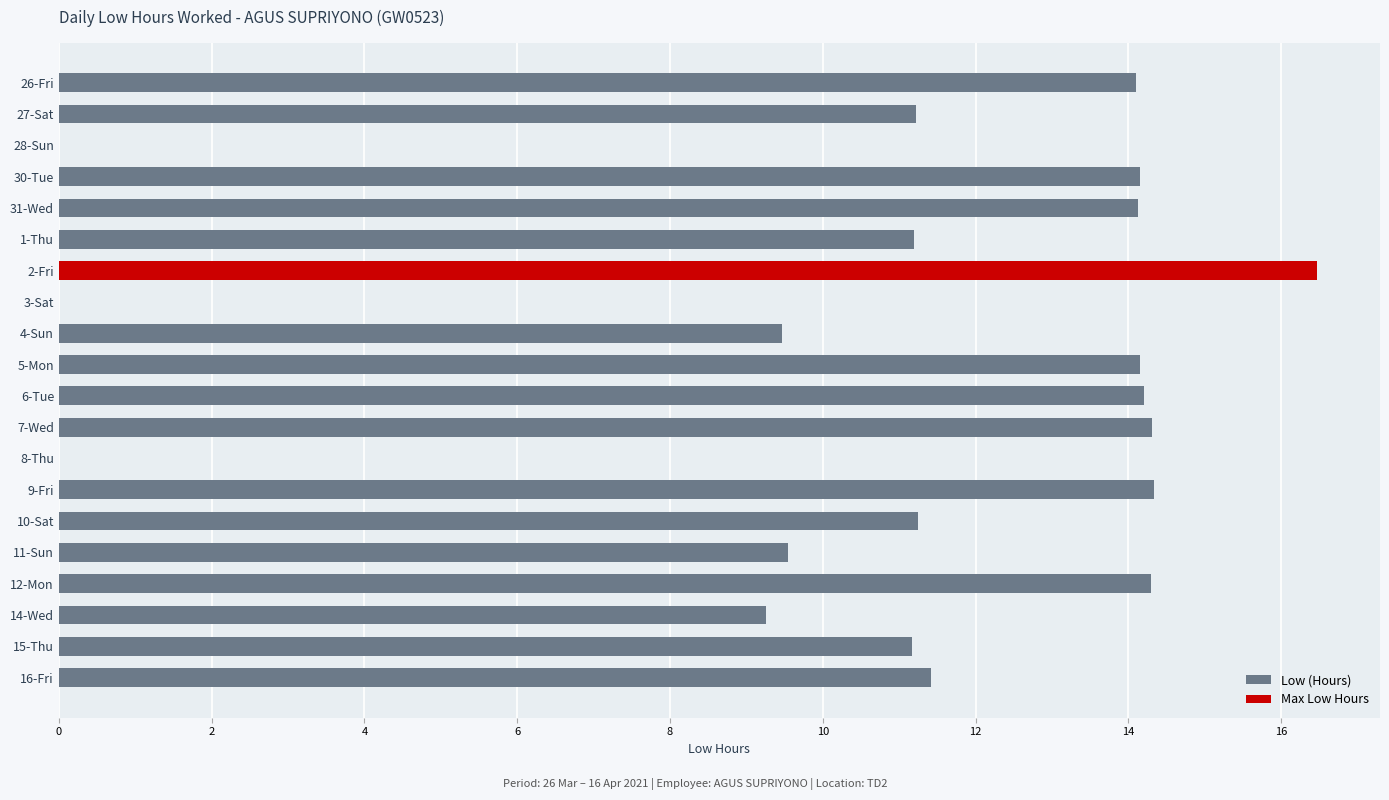

The value of Low (Hours) at 15-Thu is 7.1. True or false?

False